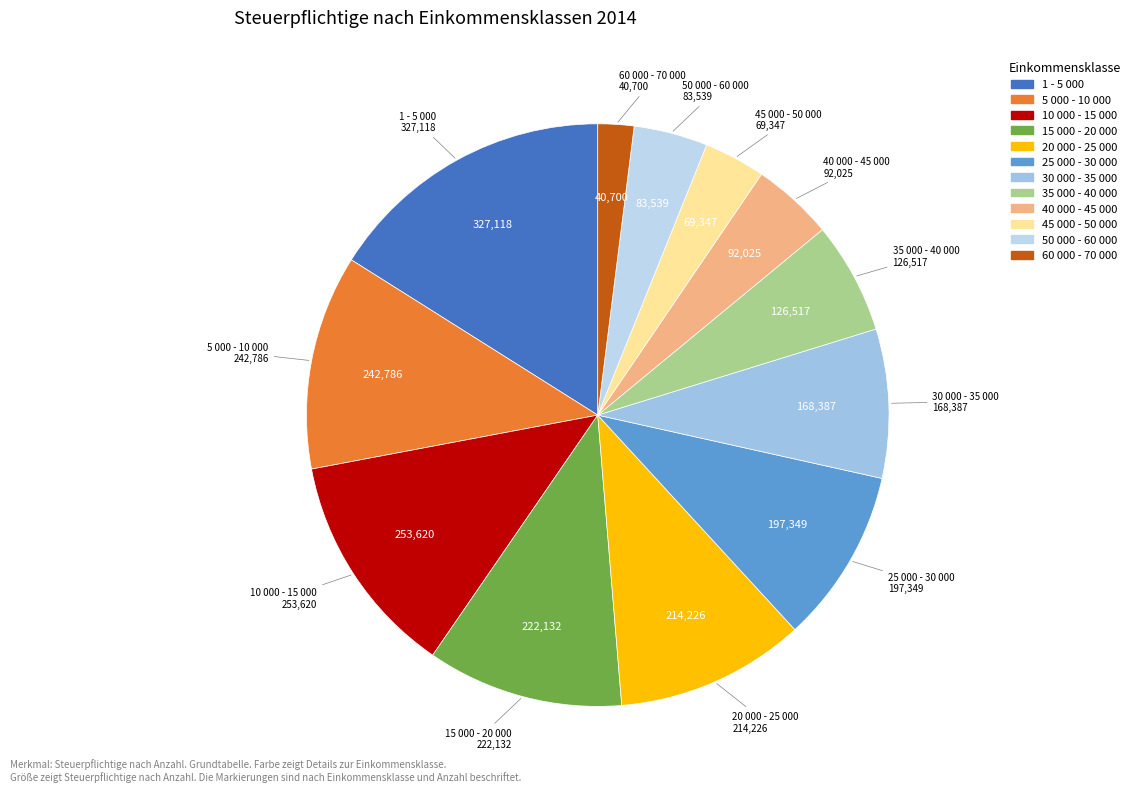

Is there a majority slice in this chart?

No